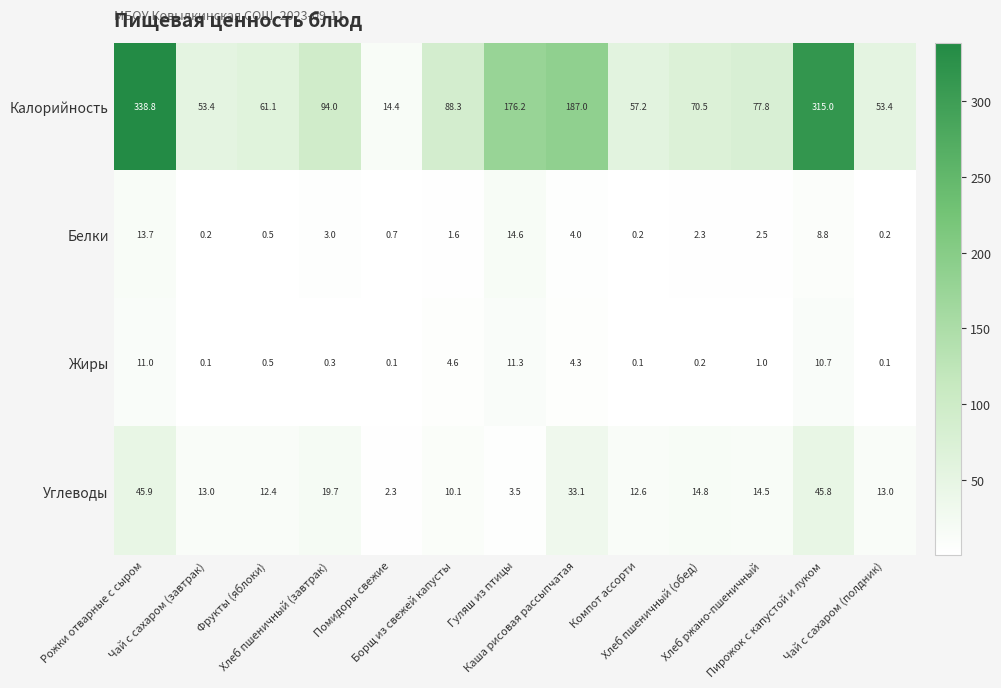

Which series has the widest spread of values?

Калорийность